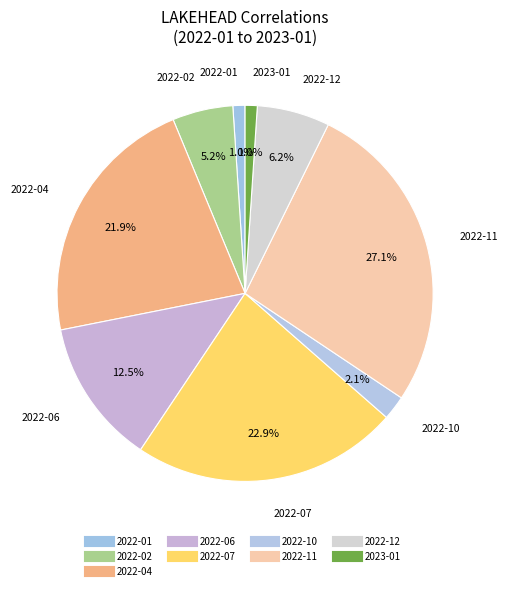

Count the number of slices in the pie.

9